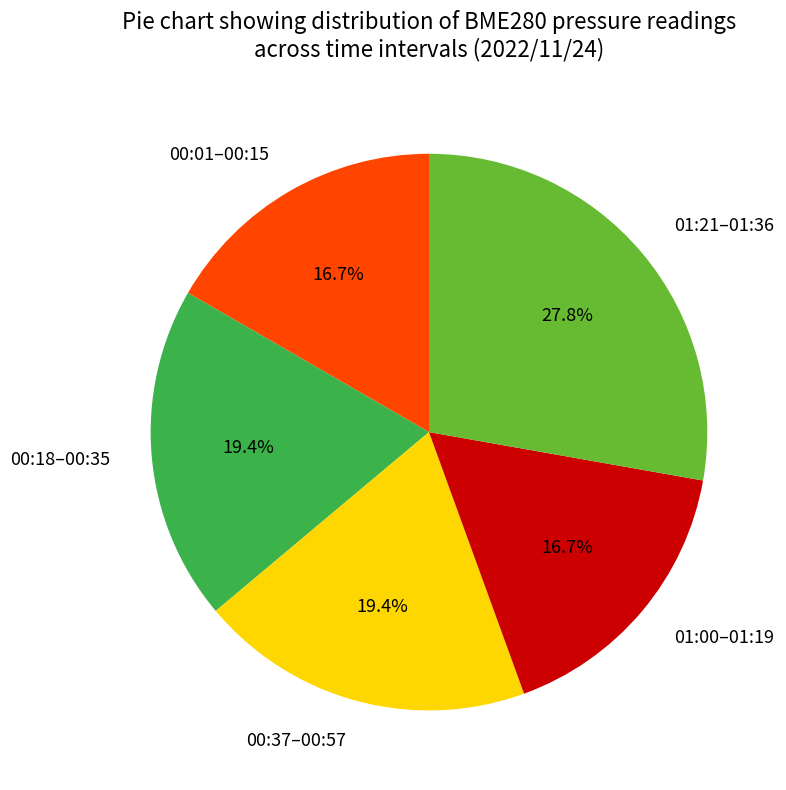

Does any single category account for the majority?

No